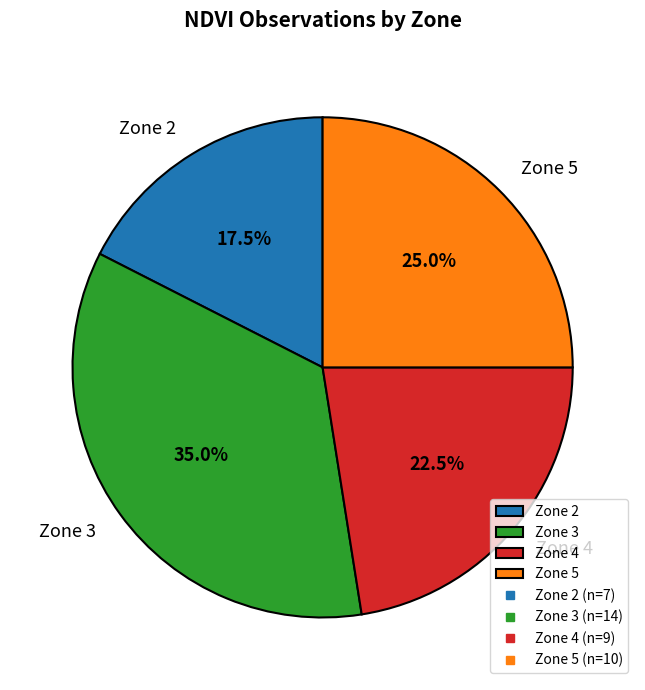

What is the largest slice in the pie chart?

Zone 3